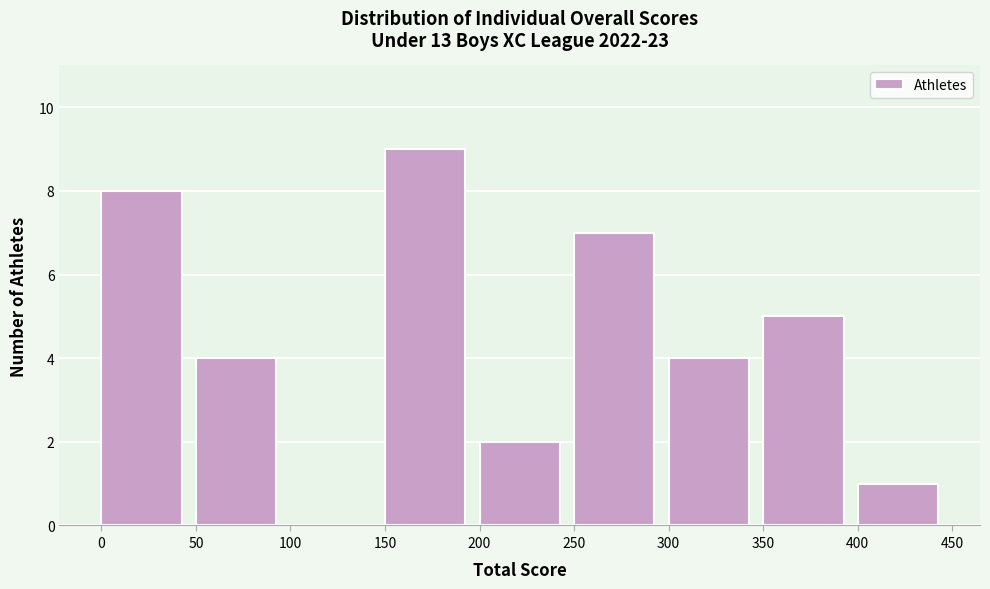

Reading left to right, list every bar in this chart as the range it spans on the x-axis followed by its height. The values are not printed on the chart, so give them approximately, as read against the axis.

0 to 50: 8
50 to 100: 4
100 to 150: 0
150 to 200: 9
200 to 250: 2
250 to 300: 7
300 to 350: 4
350 to 400: 5
400 to 450: 1